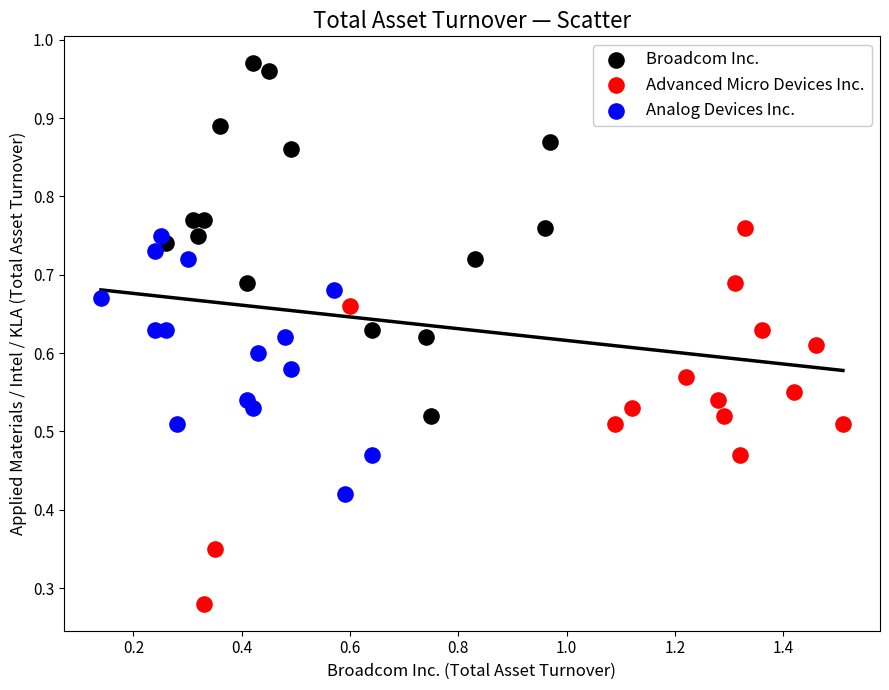

Which series contains the lowest Y value?

Advanced Micro Devices Inc.